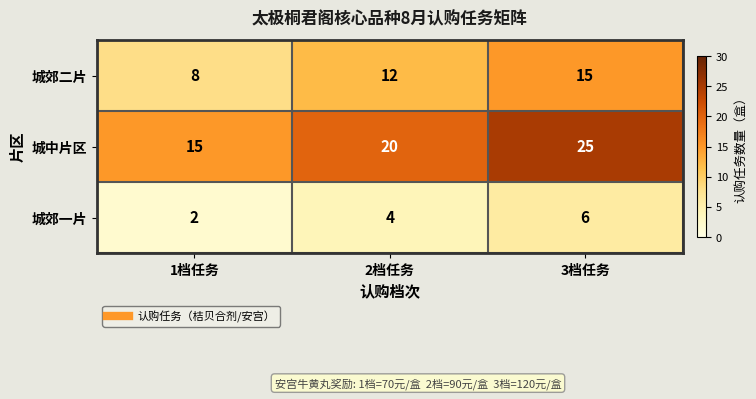

What is the approximate value of 城郊二片 at 1档任务?

8